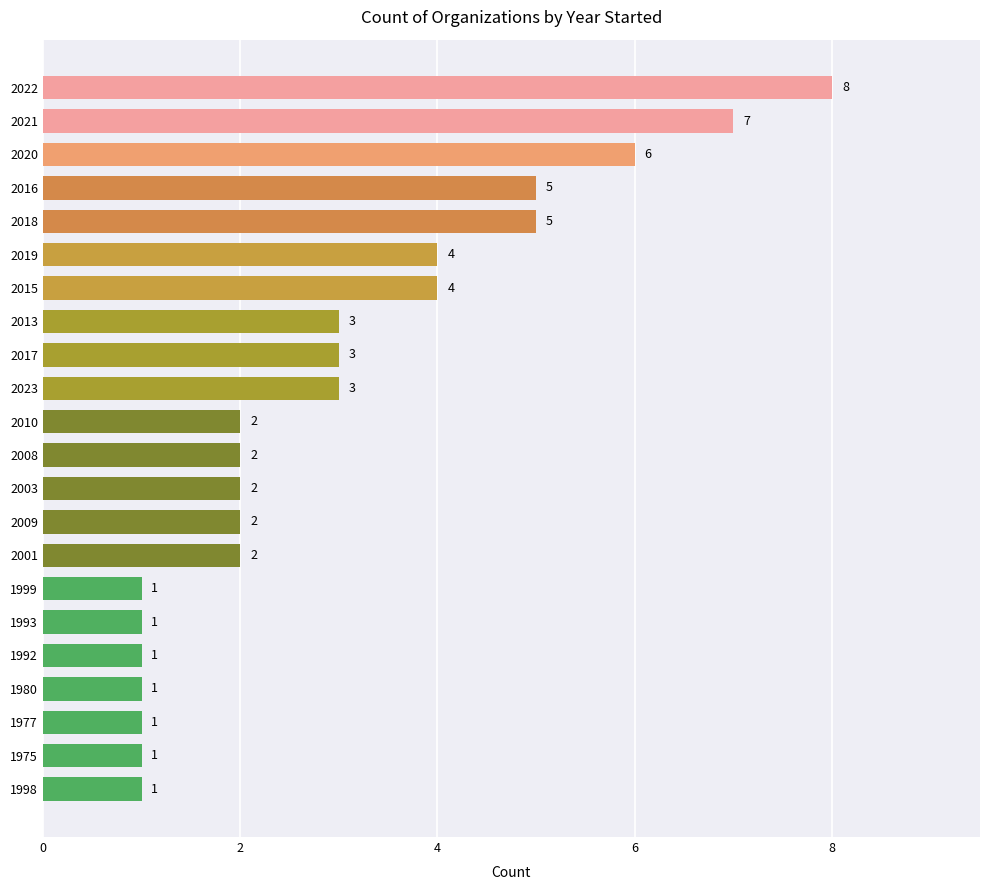

Reading bottom to top, transcribe all the data shown in this chart.

1	1	1	1	1	1	1	2	2	2	2	2	3	3	3	4	4	5	5	6	7	8